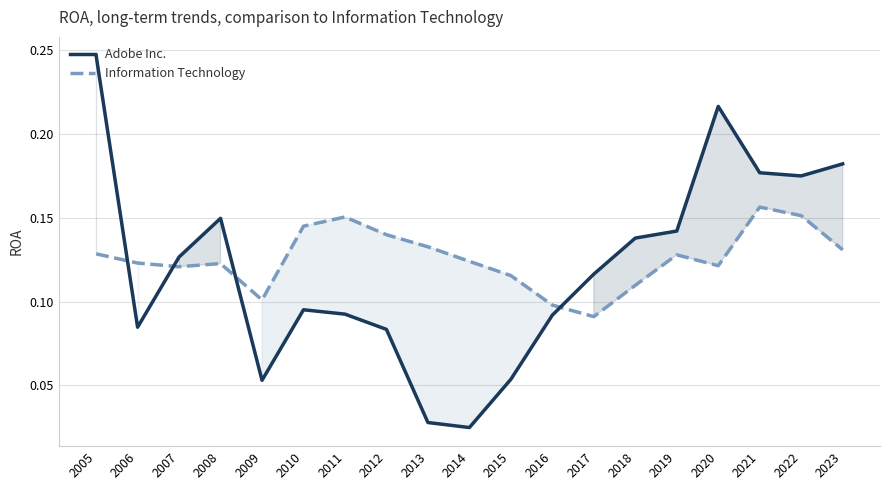

What is the value of the Adobe Inc. point at the 17th from the left?

0.2